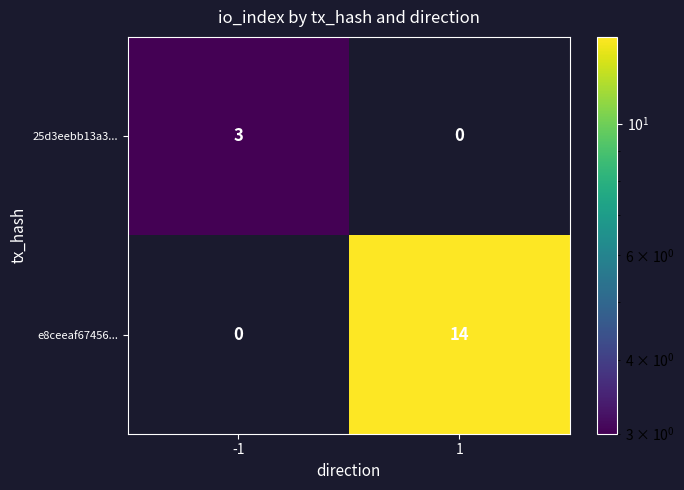

What is the greatest value displayed?

14